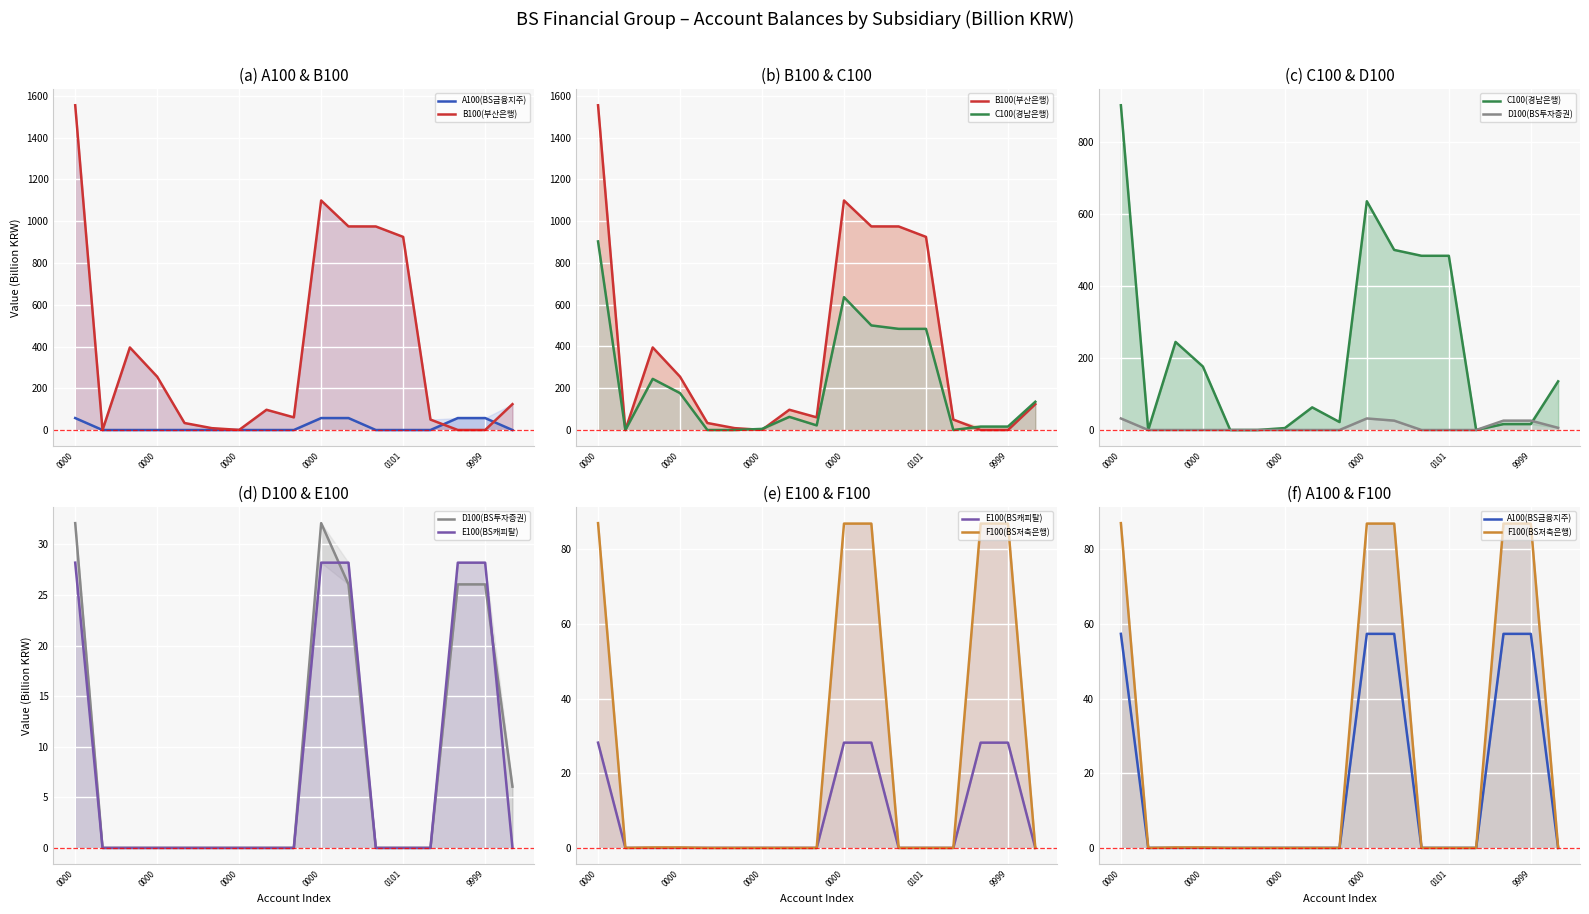

True or false: C100(경남은행) and F100(BS저축은행) intersect in this chart.

True